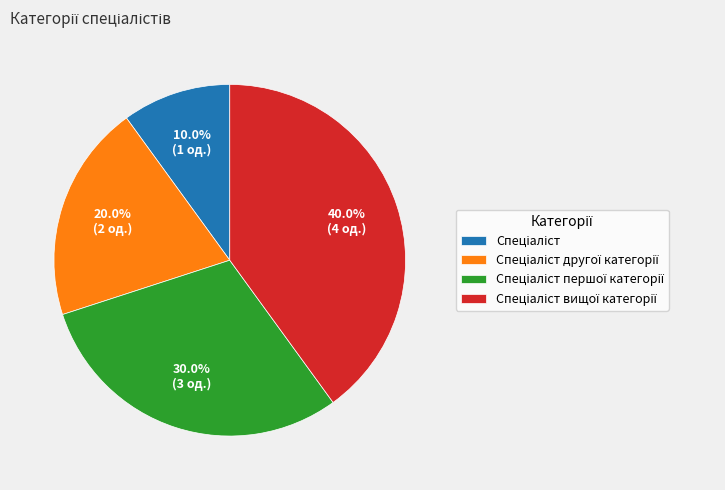

Is there any slice that represents more than half of the pie?

No